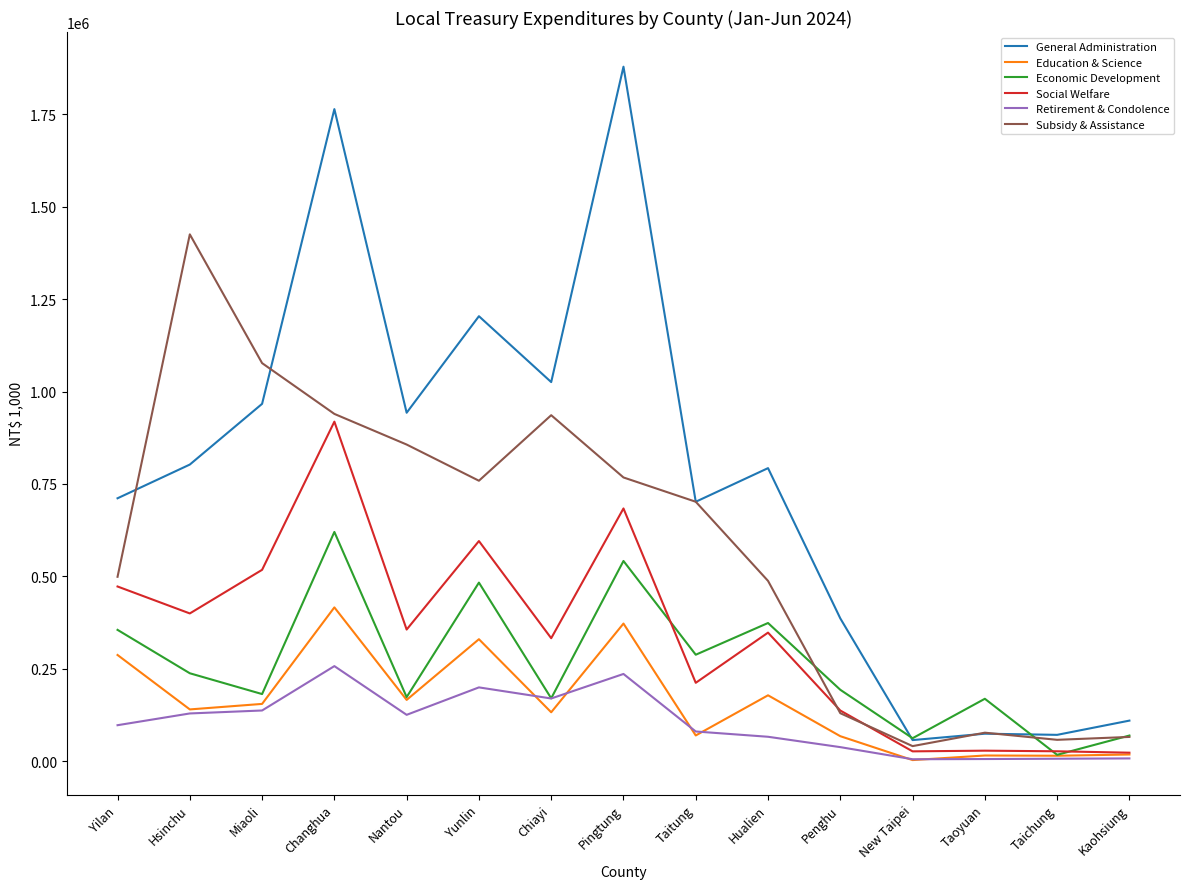

List the series in order of their peak value, lowest first.

Retirement & Condolence, Education & Science, Economic Development, Social Welfare, Subsidy & Assistance, General Administration